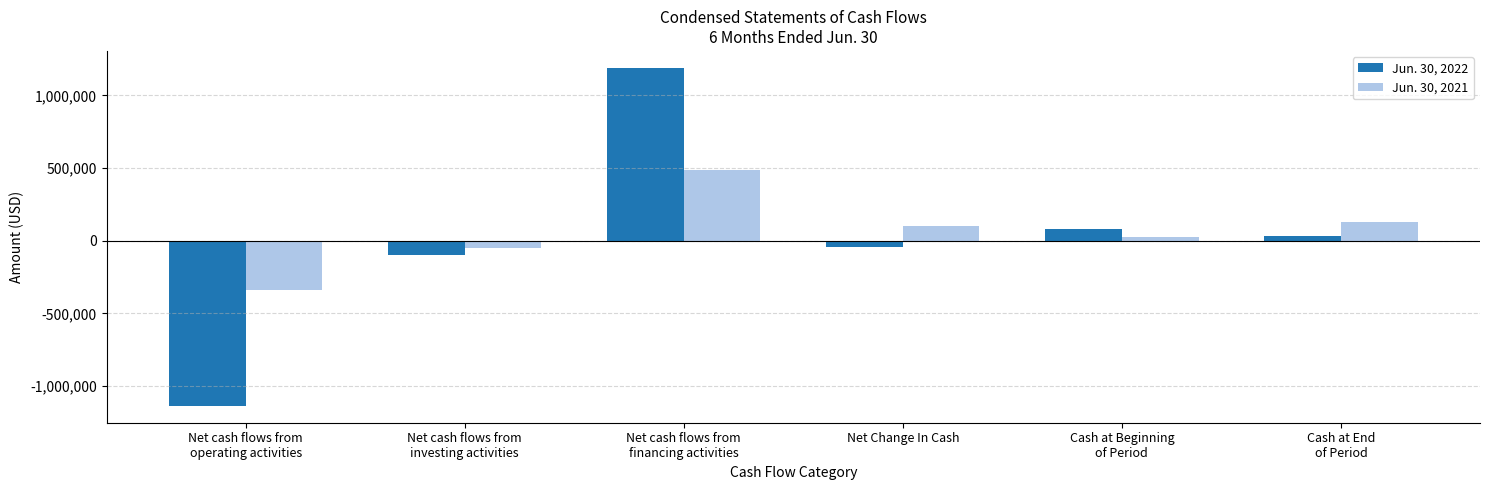

What is the approximate value of Jun. 30, 2021 at Net cash flows from
investing activities?

-50625